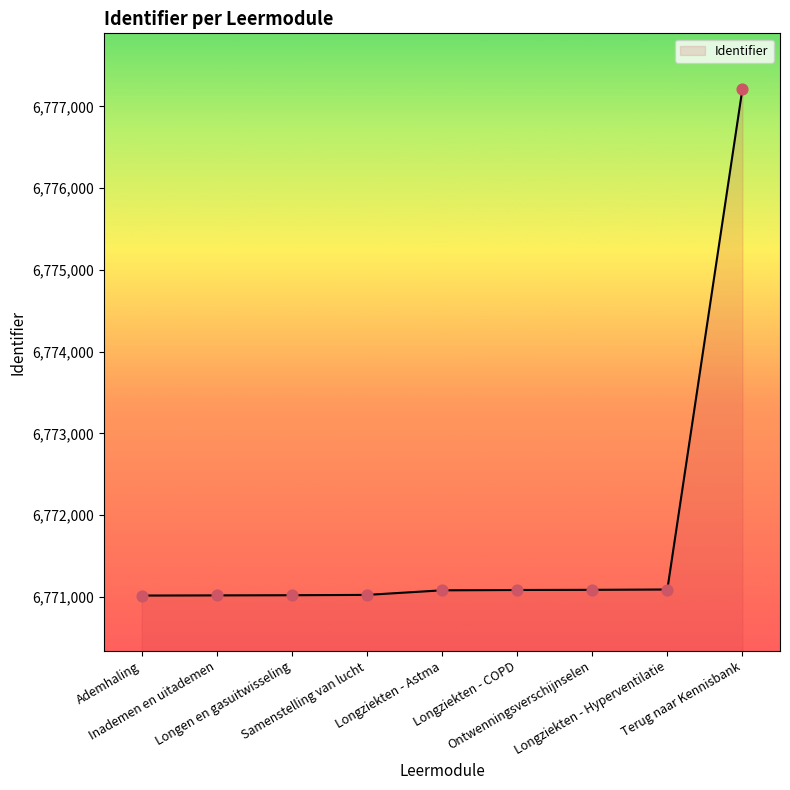

What is the change in value from Inademen en uitademen to Longziekten - Astma?

+62